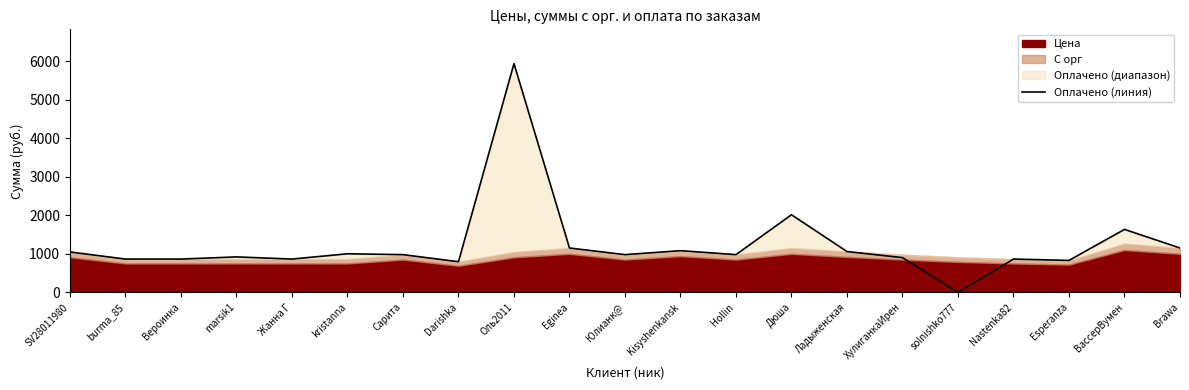

At which category does the data reach its first local valley?

Жанна Г